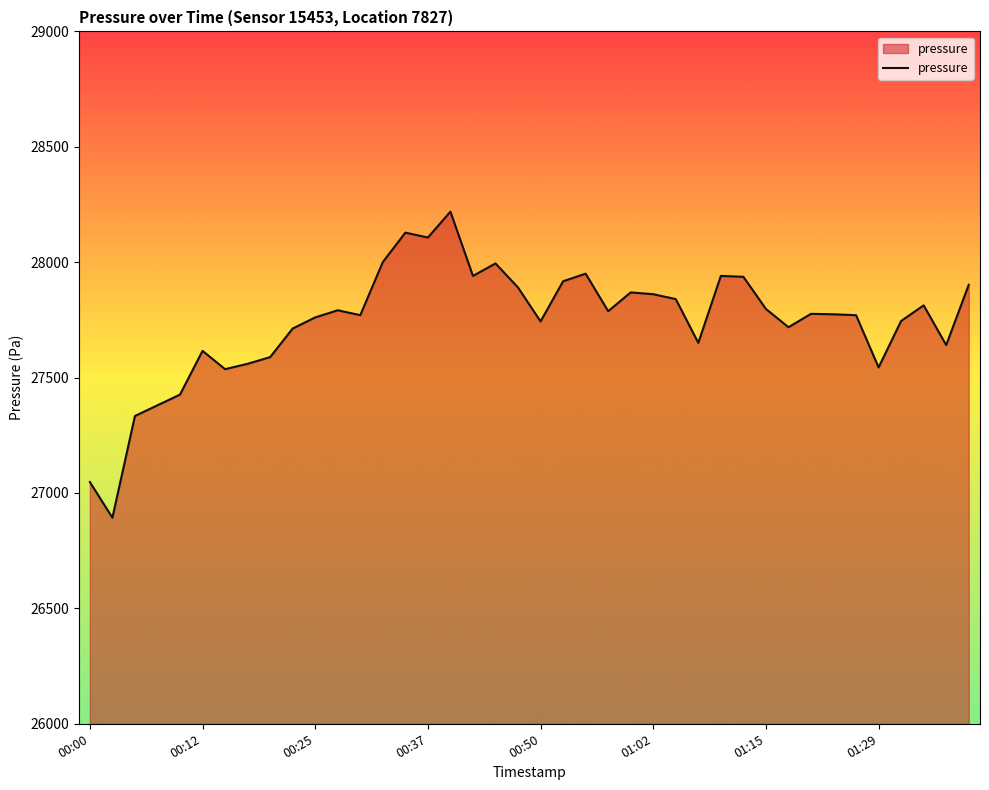

What is the difference between the maximum and minimum values?

1326.1